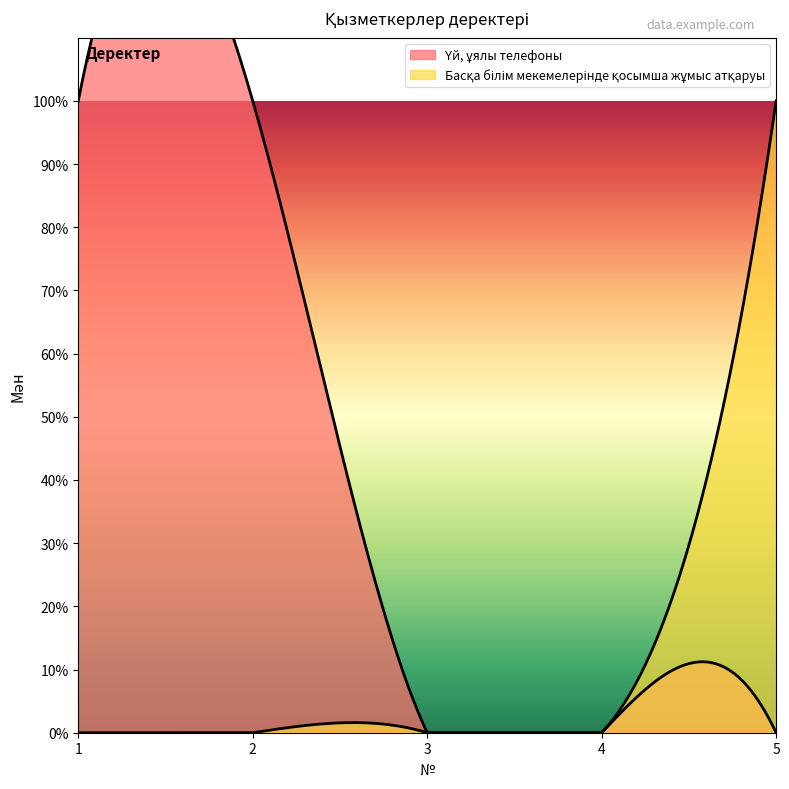

Which series has the largest range (max minus min)?

Үй, ұялы телефоны